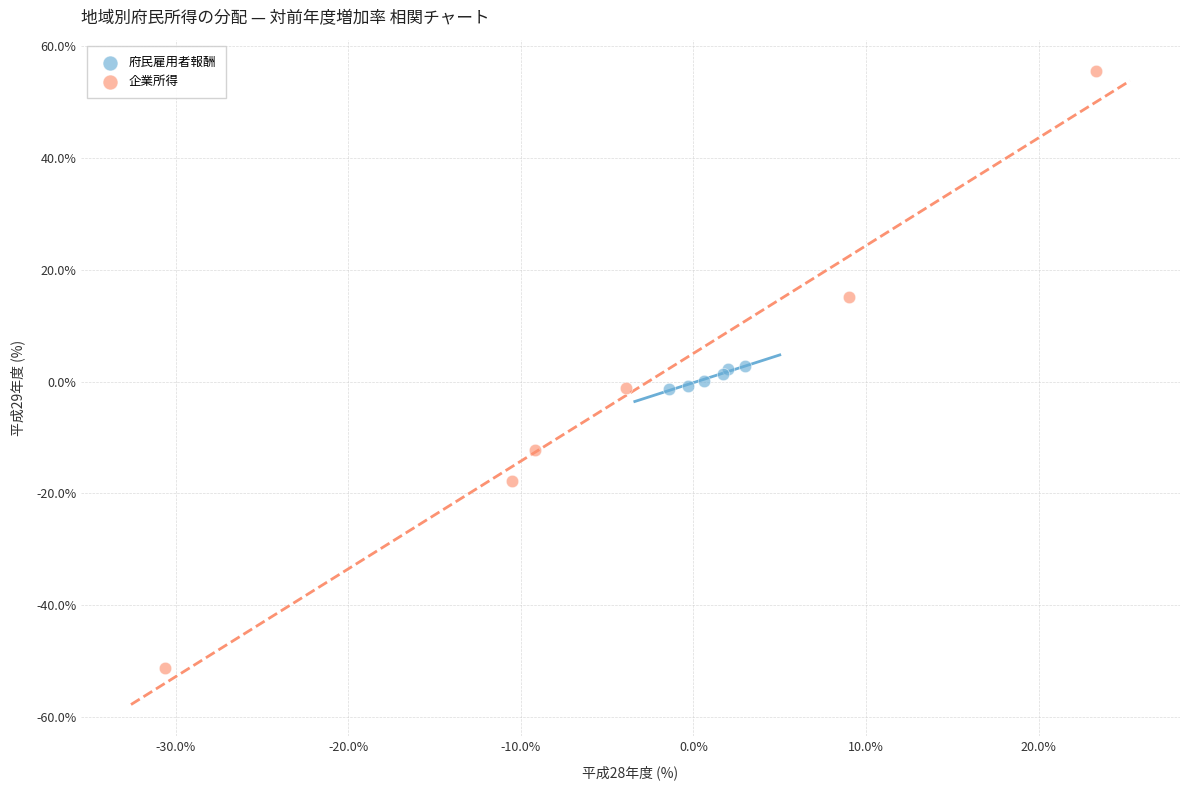

What are all the series names shown in the legend?

府民雇用者報酬, 企業所得